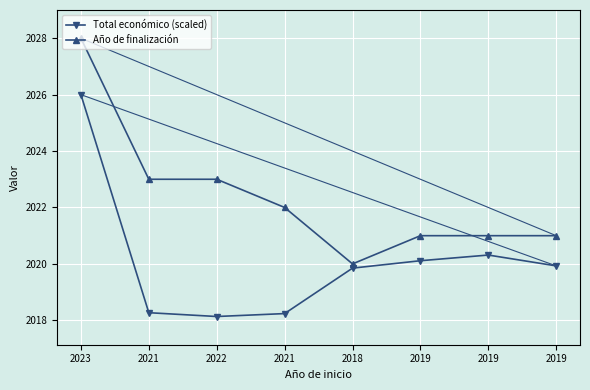

Is this an area chart (filled region under the line)?

No